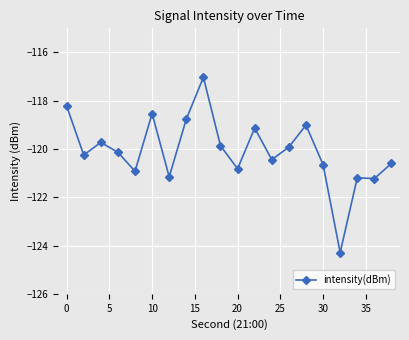

What is the minimum value shown in the chart?

-124.3